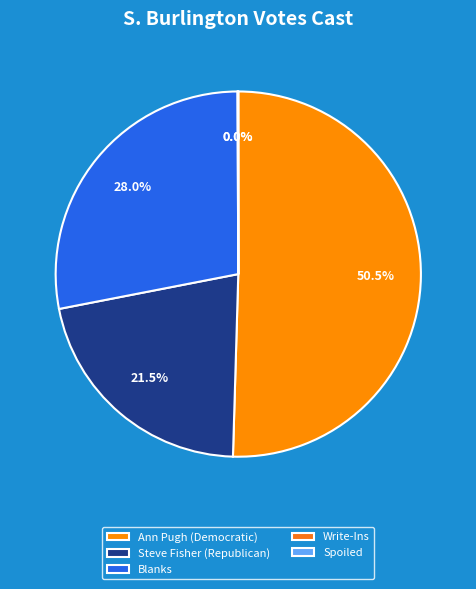

To the nearest percent, what portion does Ann Pugh (Democratic) represent?

50%